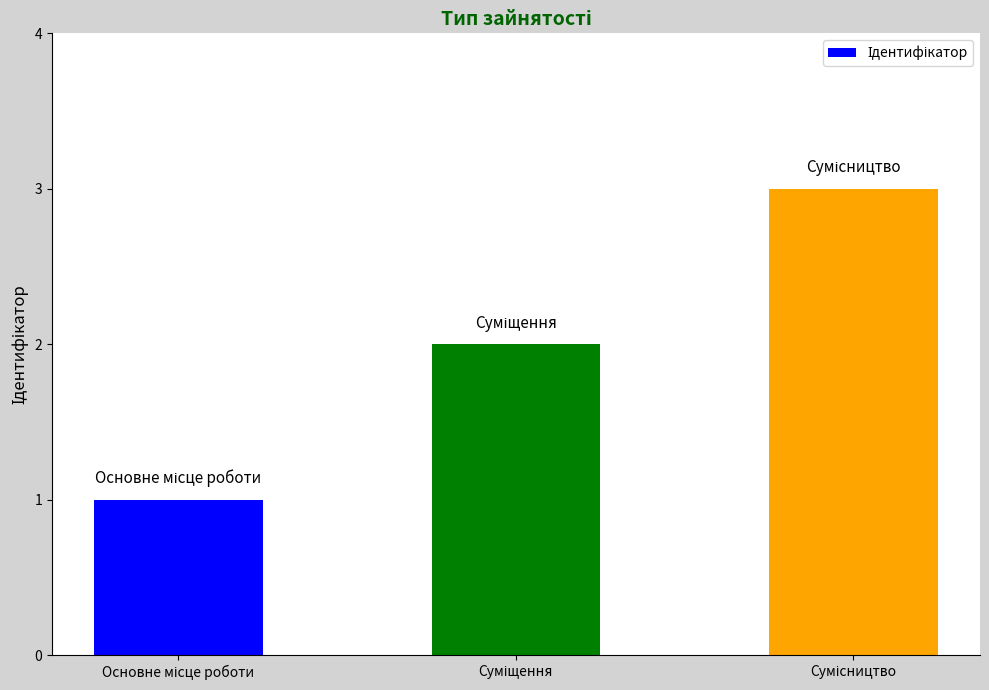

What is the greatest value displayed?

3